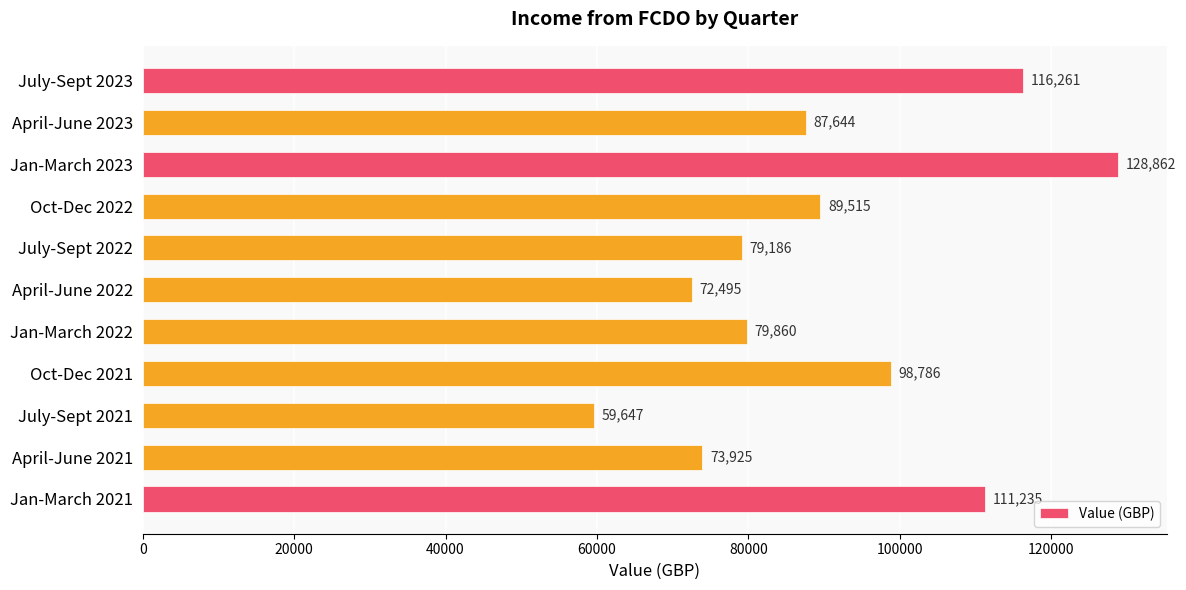

What is the greatest value displayed?

128862